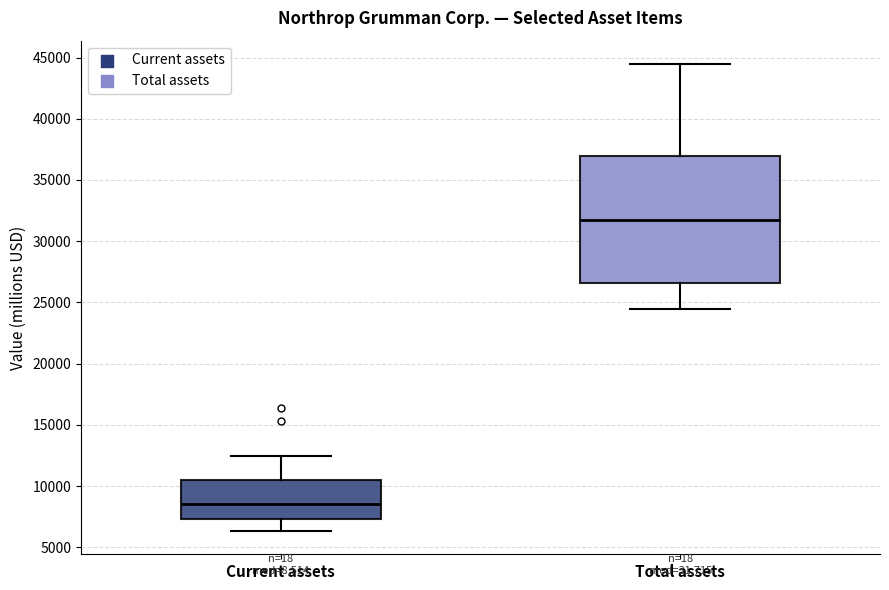

Which box's median line is the highest?

Total assets